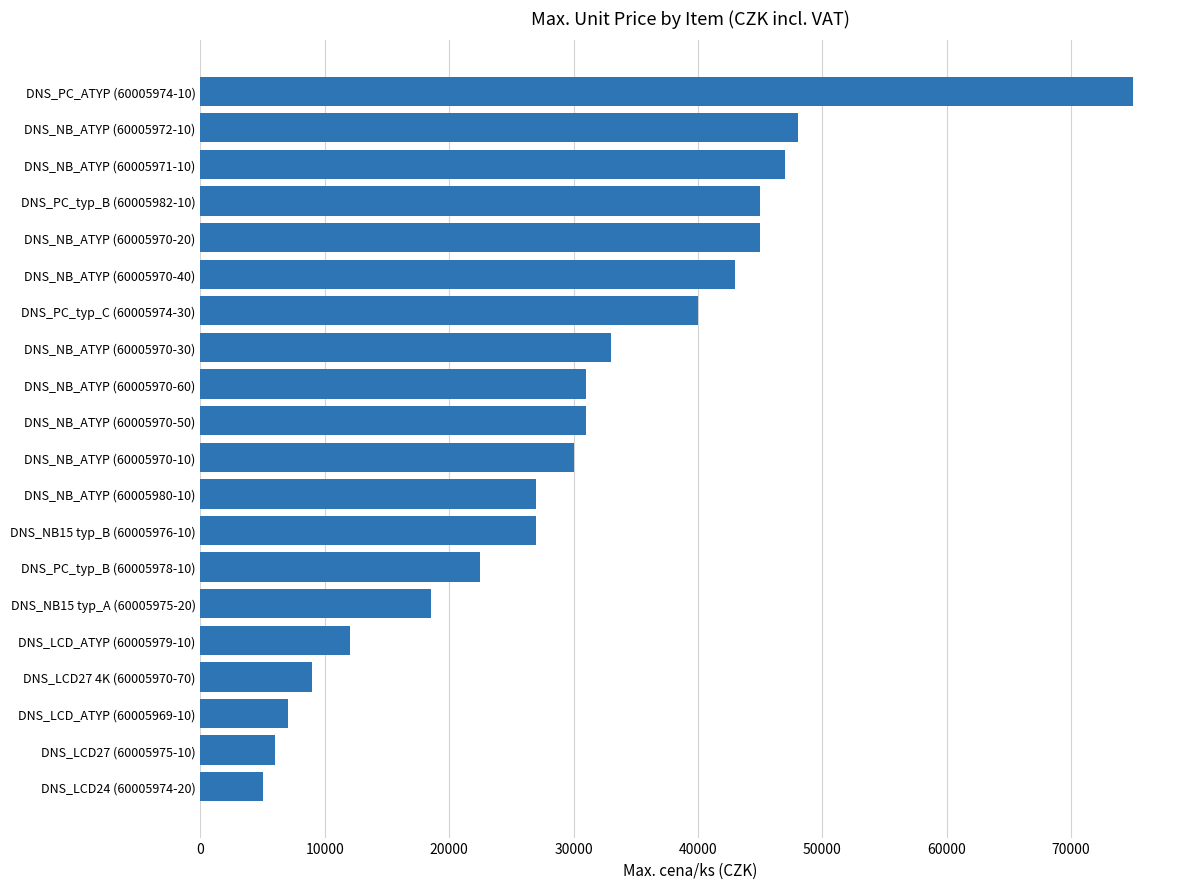

Count the number of data series in this chart.

1